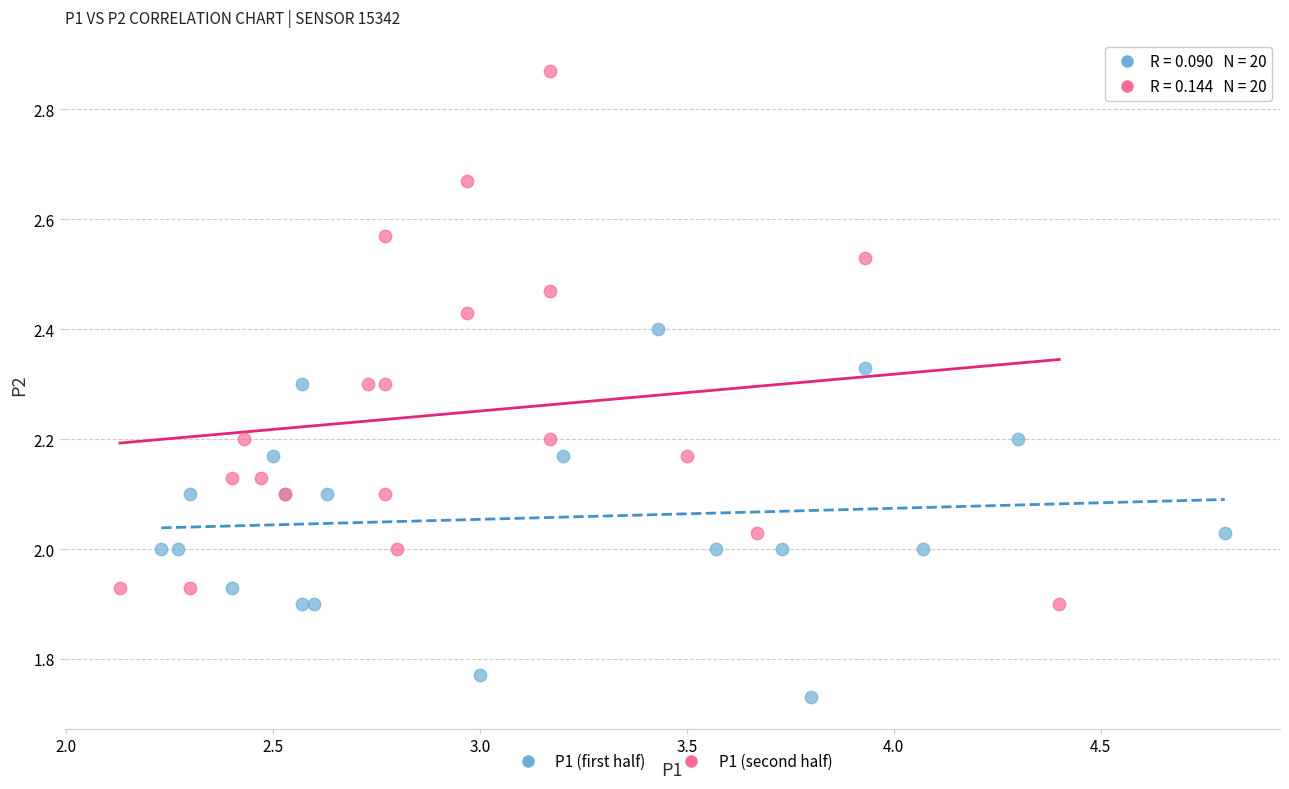

Which series contains the lowest Y value?

P1 (first half)